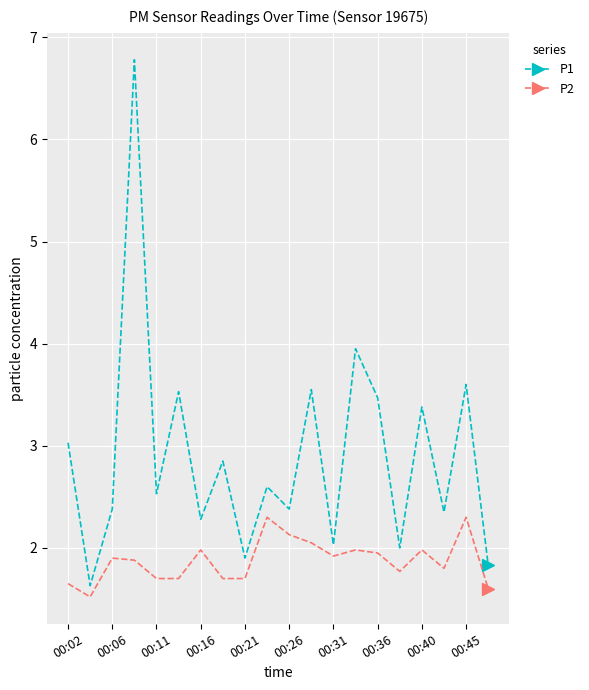

What is the value of the P1 point at the 2nd from the left?

1.6